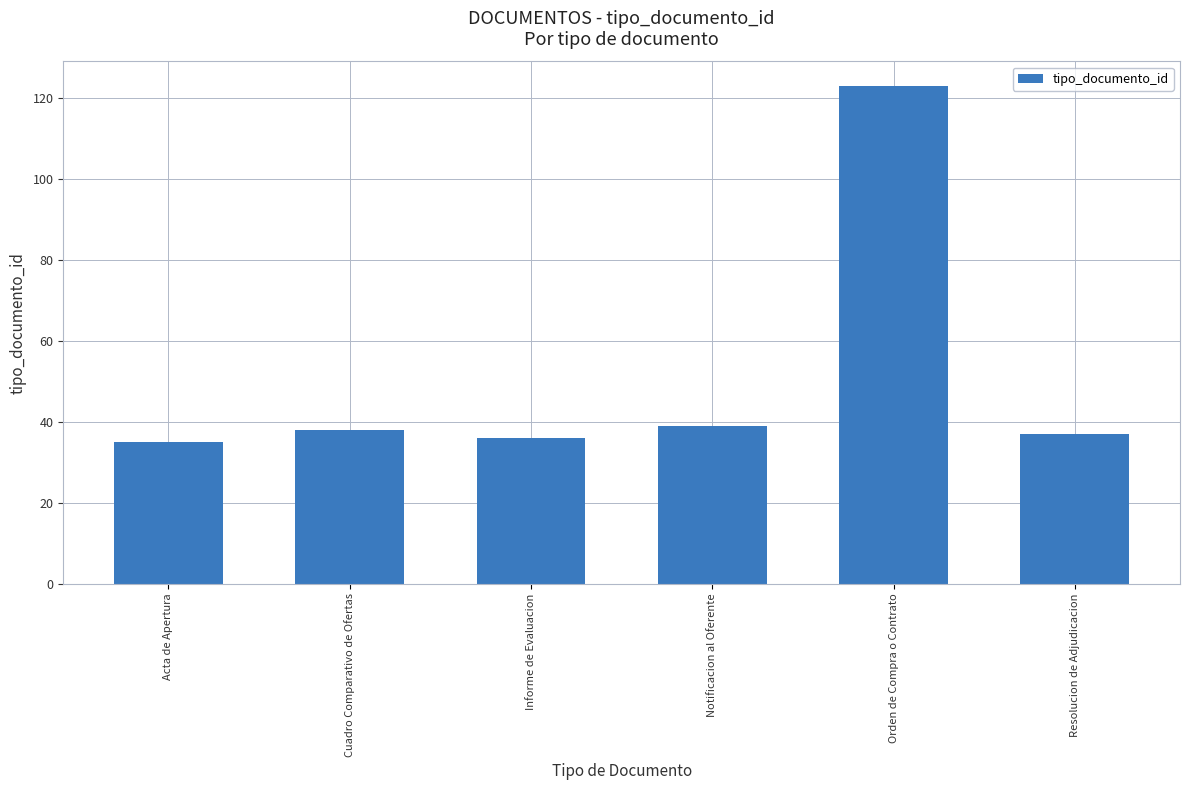

What is the value of the 1st bar from the left?

35